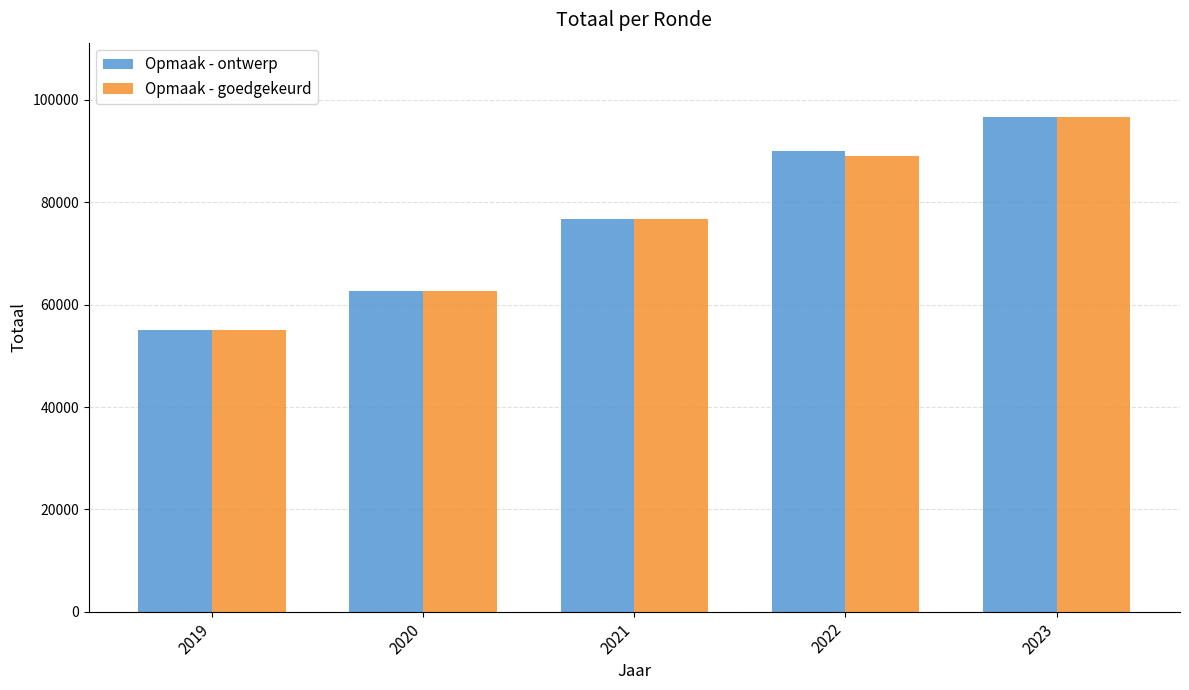

What is the approximate value of Opmaak - goedgekeurd at 2021?

76823